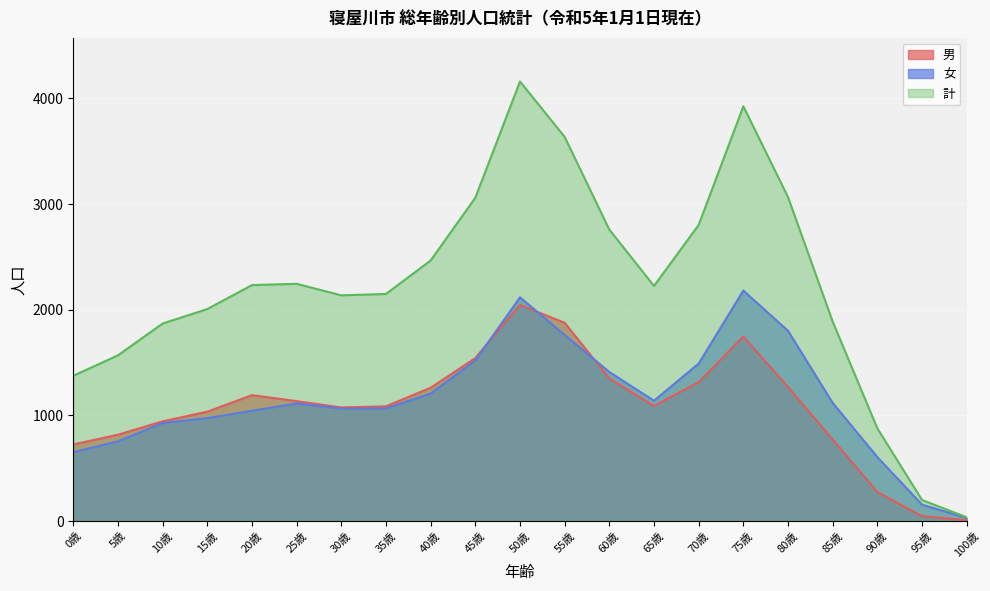

Count the number of categories in the chart.

21